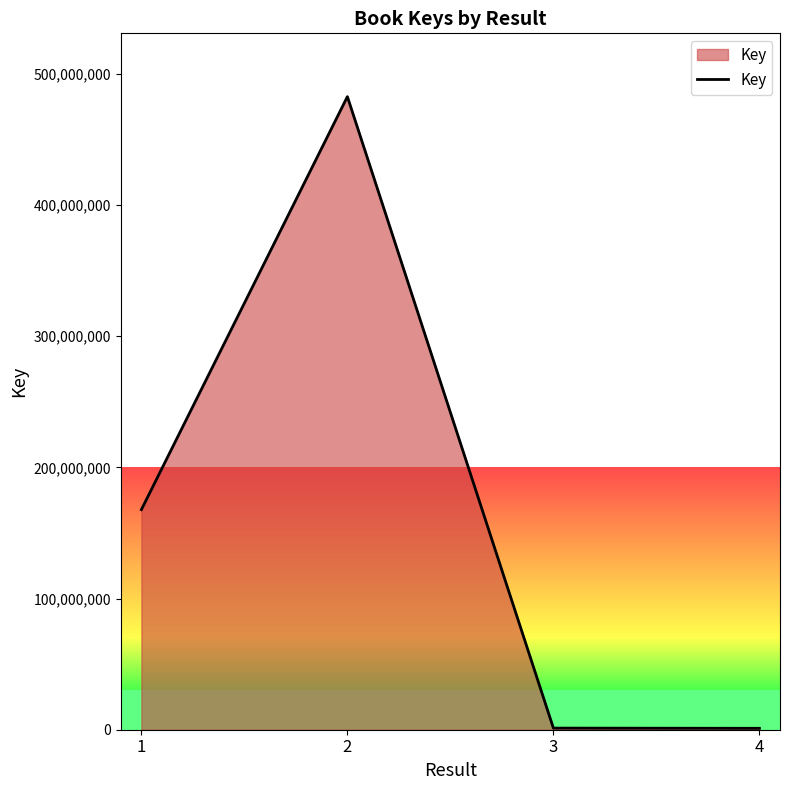

What is the average value?

163129318